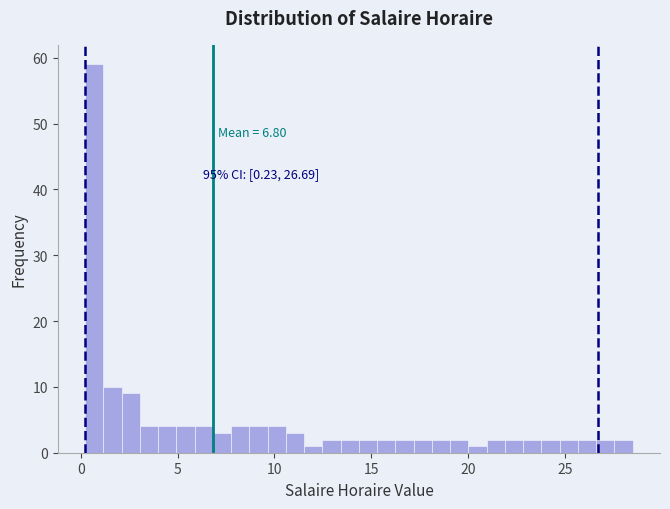

Around what value on the x-axis is the tallest bar? Give the approximate position of its centre, as read against the axis.

0.5